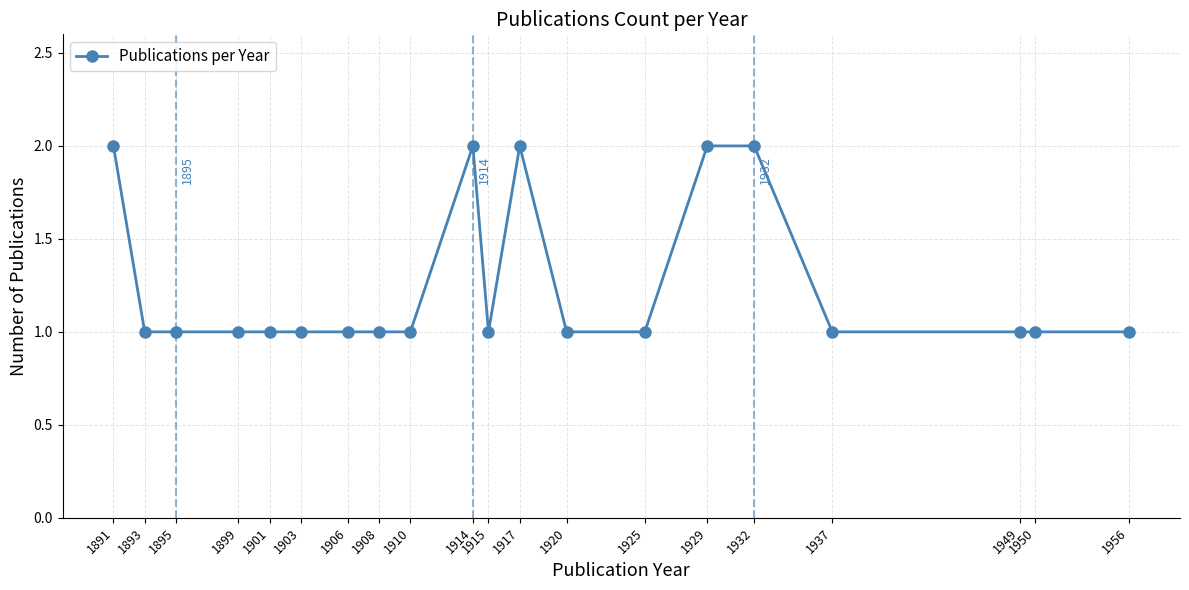

What is the value of the 7th point from the left?

1